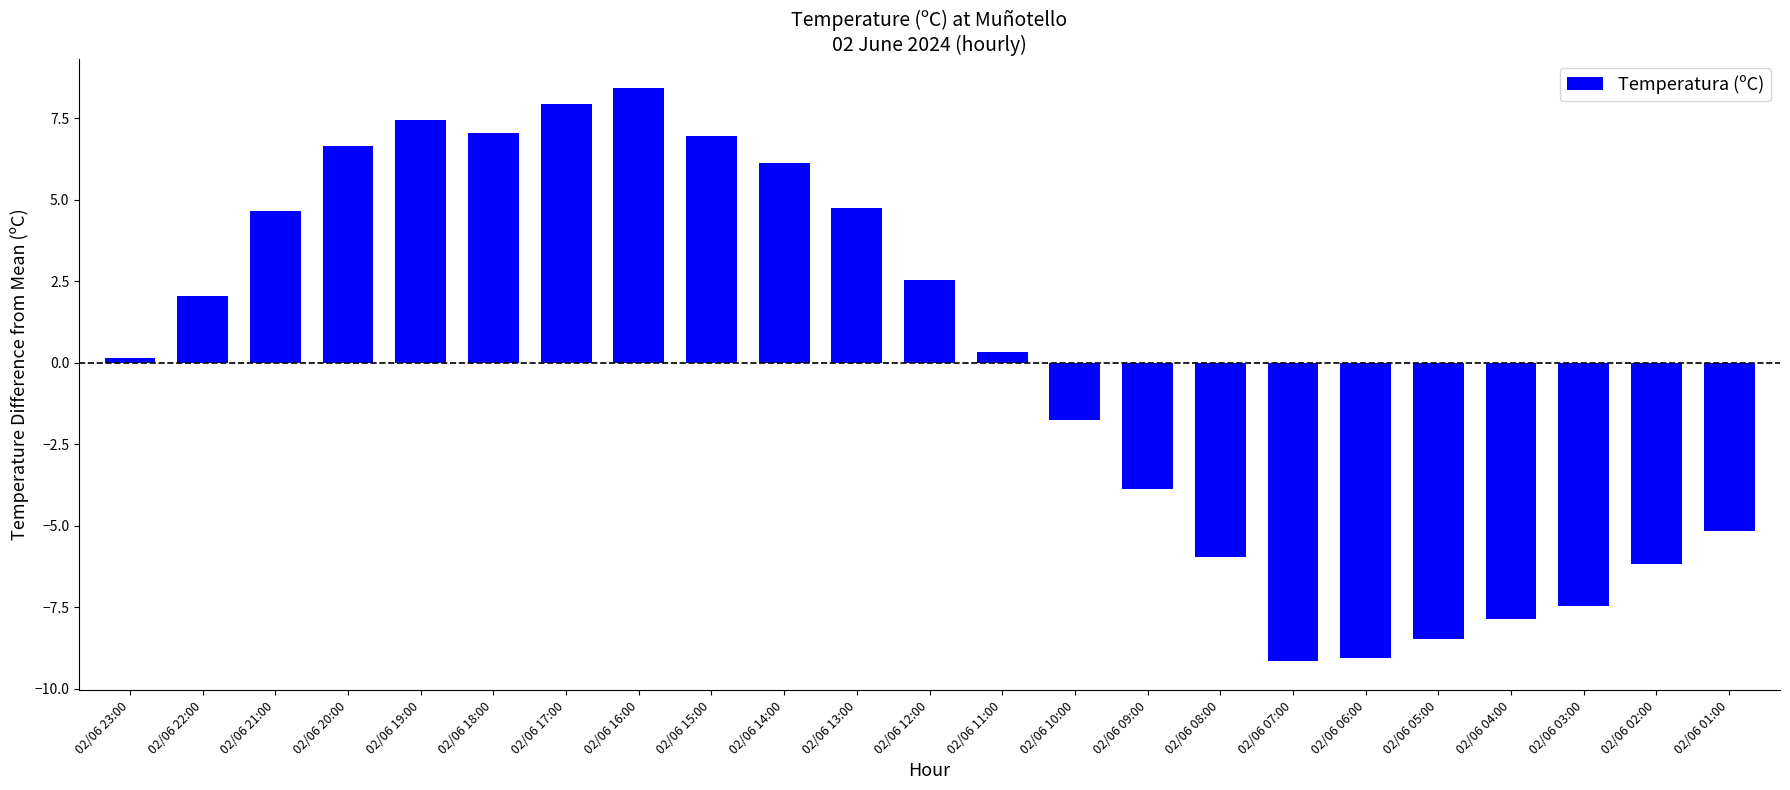

The chart shows a value of -1.9 at 02/06 09:00. True or false?

False